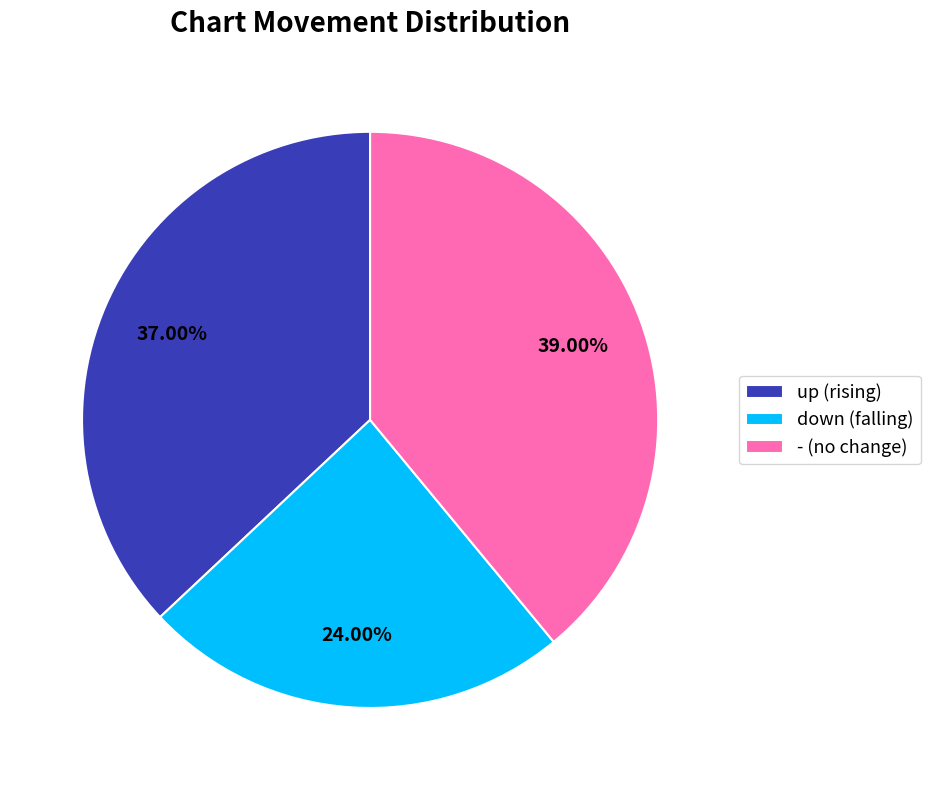

Which slice is the smallest?

down